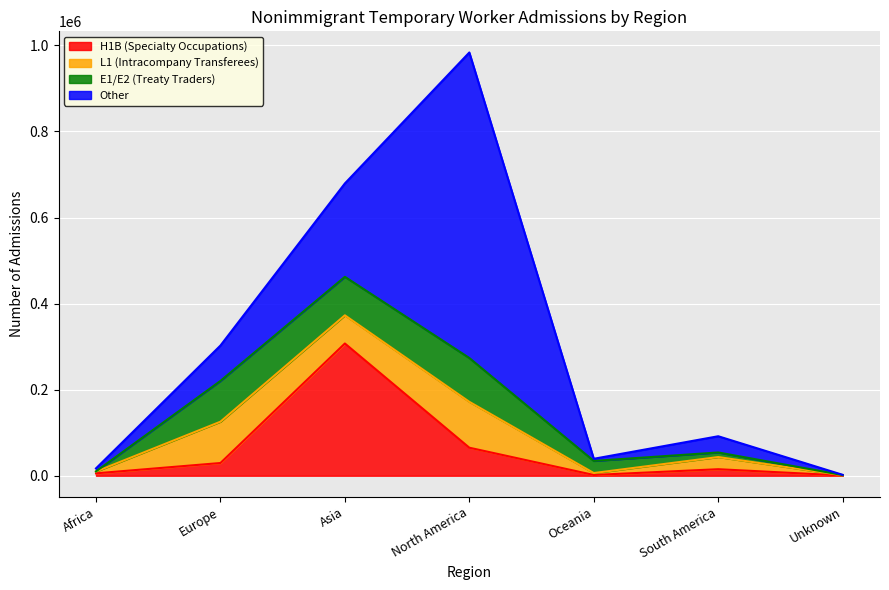

Between which two adjacent categories do E1/E2 (Treaty Traders) and H1B (Specialty Occupations) first intersect?

Africa and Europe